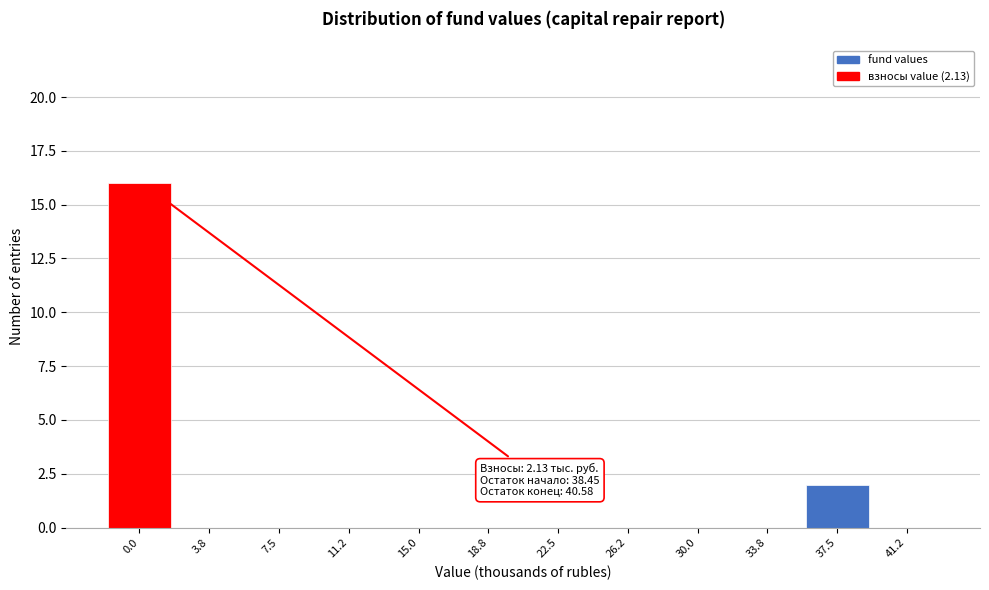

Reading right to left, list all the values displayed in this chart.

41.2=0	37.5=2	33.8=0	30.0=0	26.2=0	22.5=0	18.8=0	15.0=0	11.2=0	7.5=0	3.8=0	0.0=16